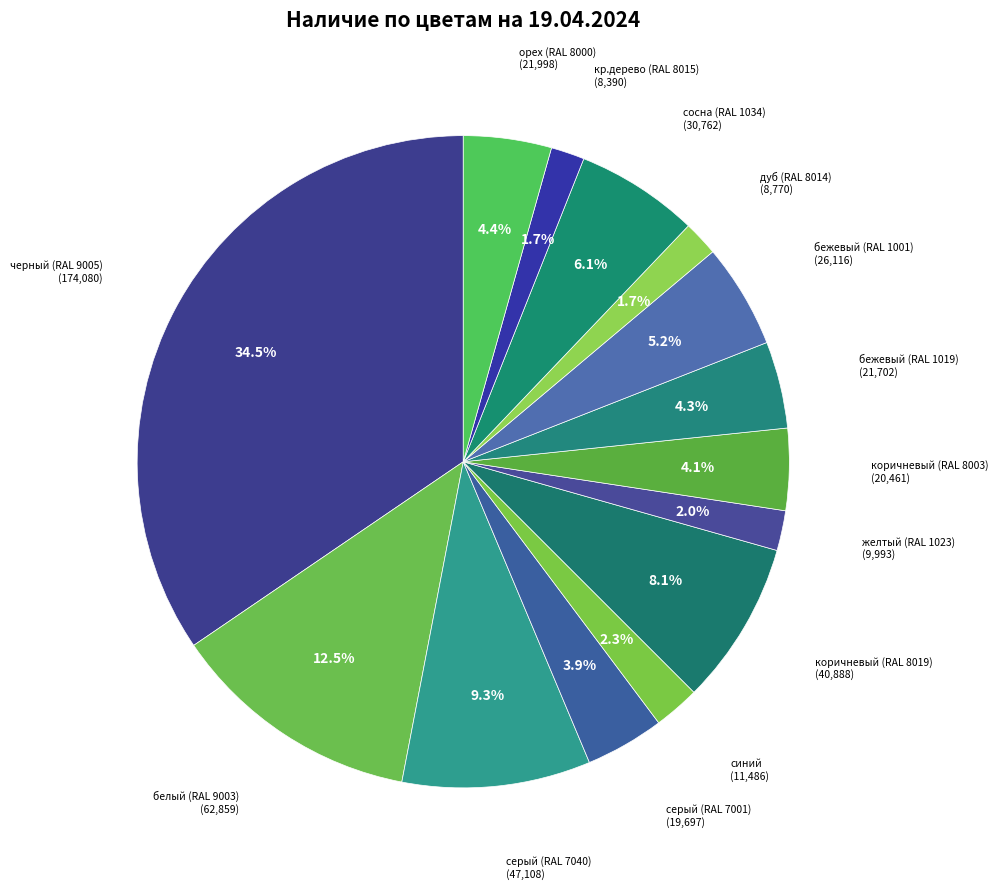

Which slice is the largest?

черный (RAL 9005)